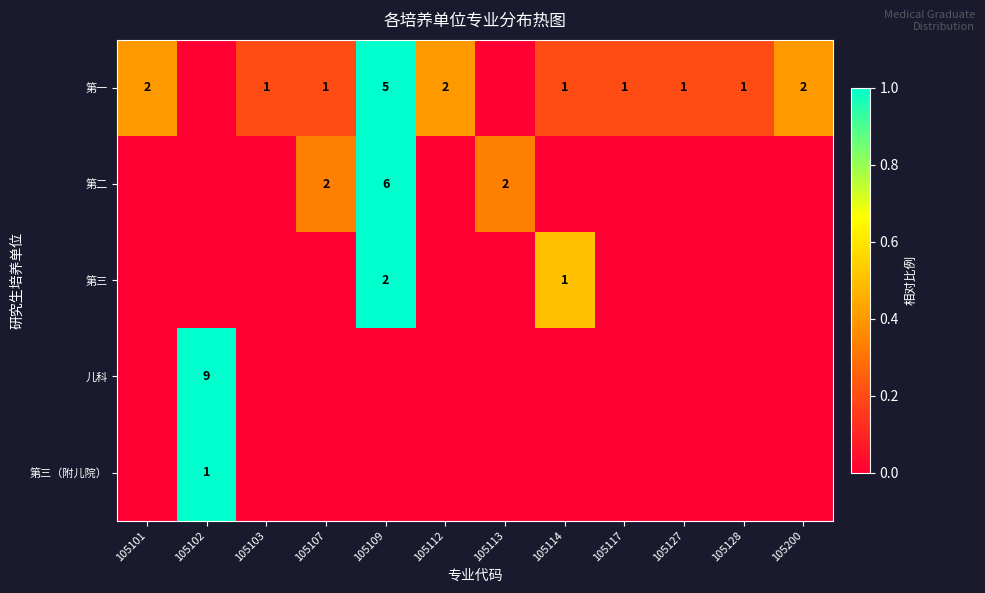

True or false: 第一 has a value of 0 at 105128.

False